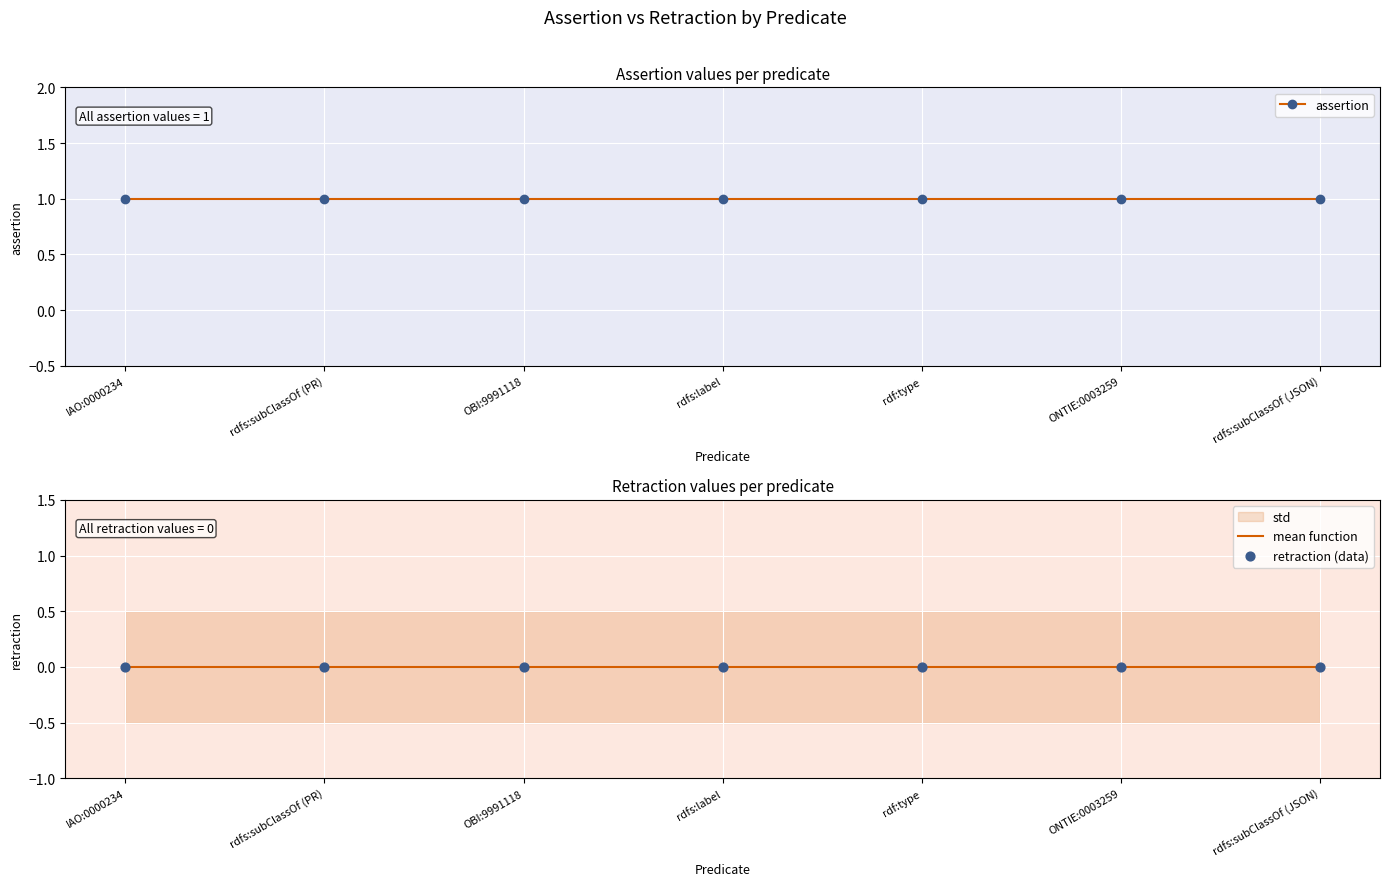

Which series contains the lowest Y value?

mean function